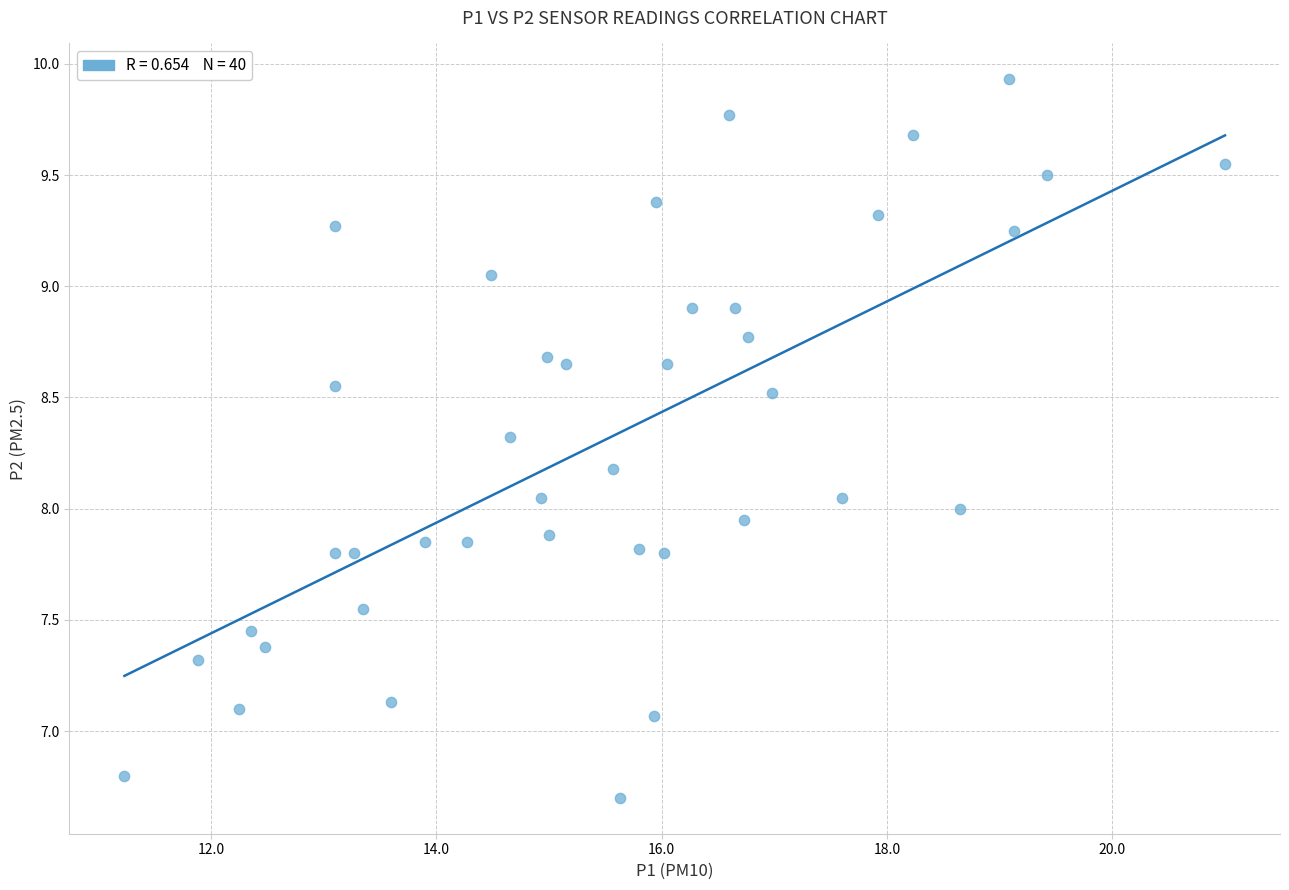

What is the range of Y values (max minus min)?

3.2